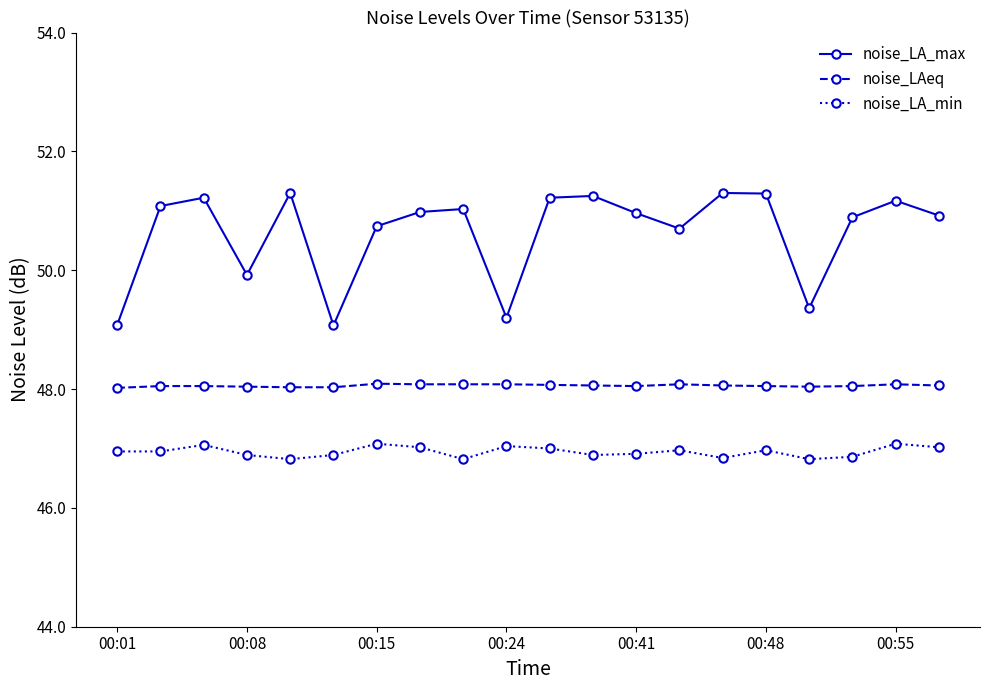

What are all the series names shown in the legend?

noise_LA_max, noise_LAeq, noise_LA_min